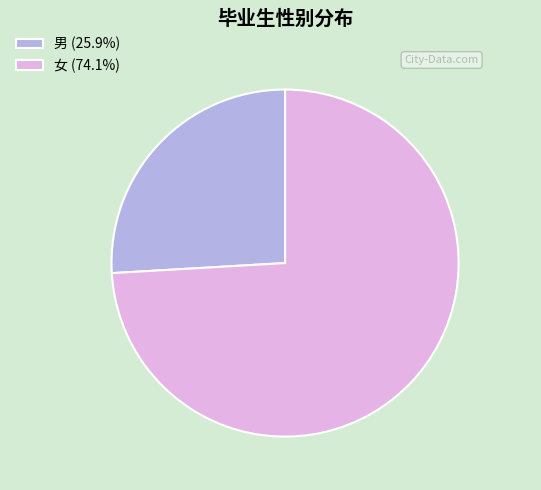

Rank the categories by value from lowest to highest.

男, 女